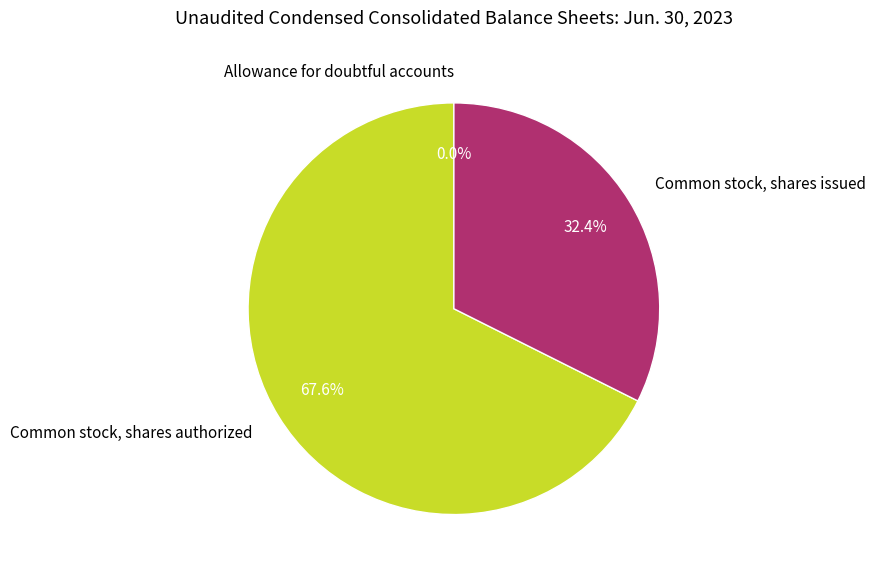

How much of the chart is everything except Common stock, shares issued?

67.6%